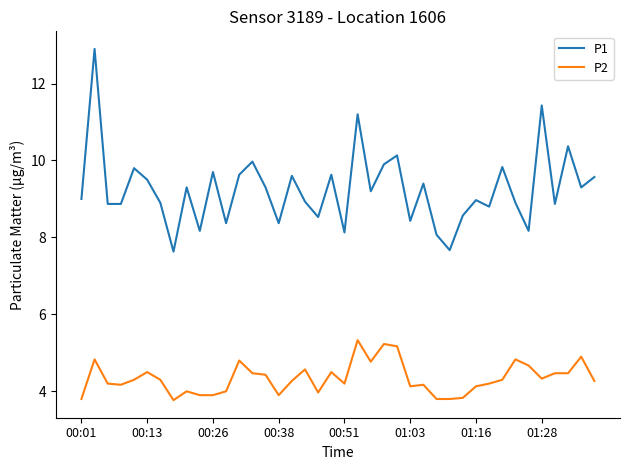

Which series has the largest total across all categories?

P1